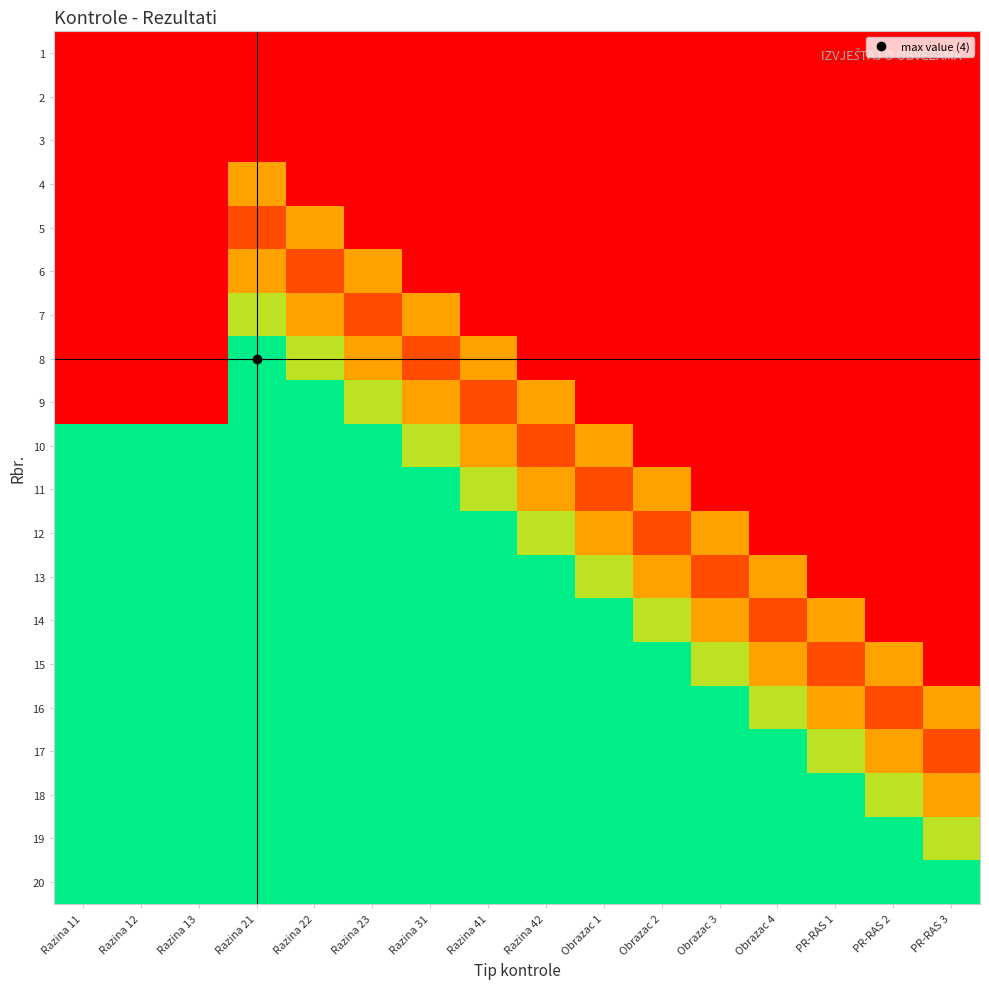

Rank the series at Razina 13 from lowest to highest value.

1, 2, 3, 4, 5, 6, 7, 8, 9, 10, 11, 12, 13, 14, 15, 16, 17, 18, 19, 20